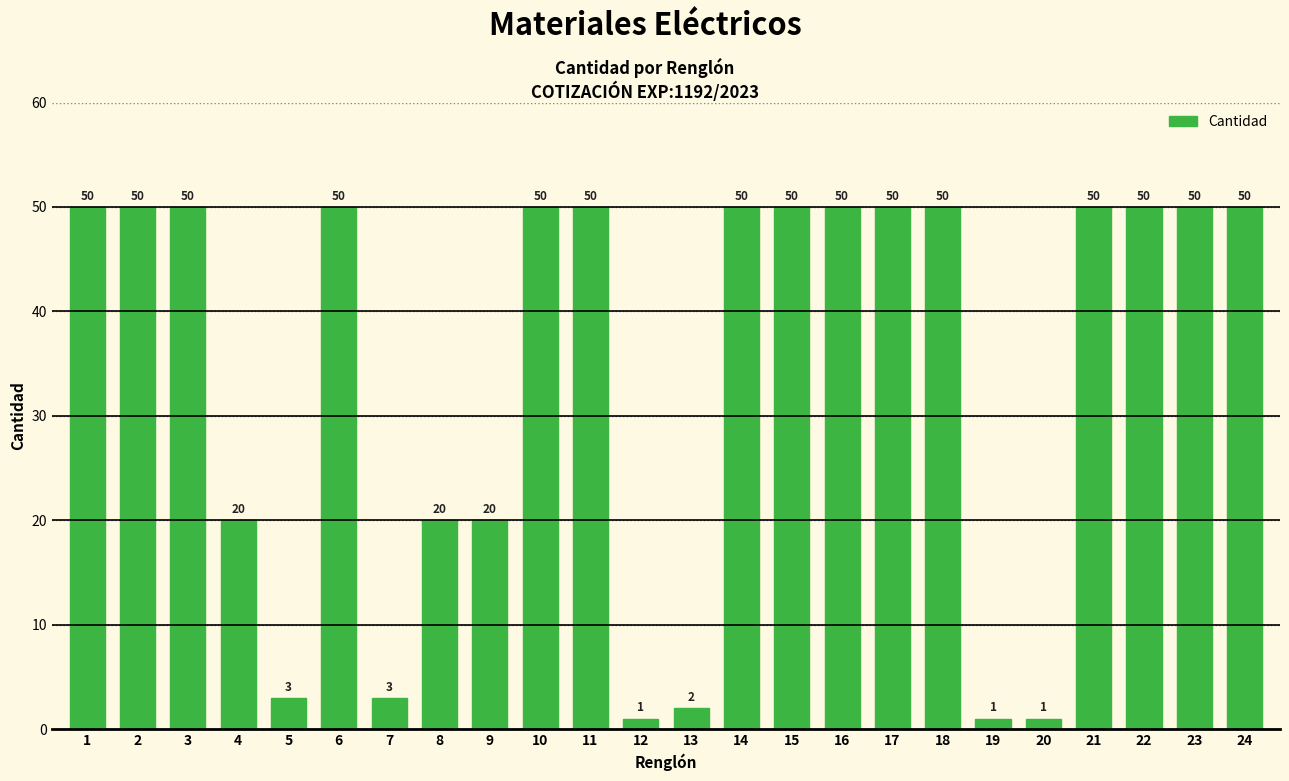

How many data points does each series have?

24